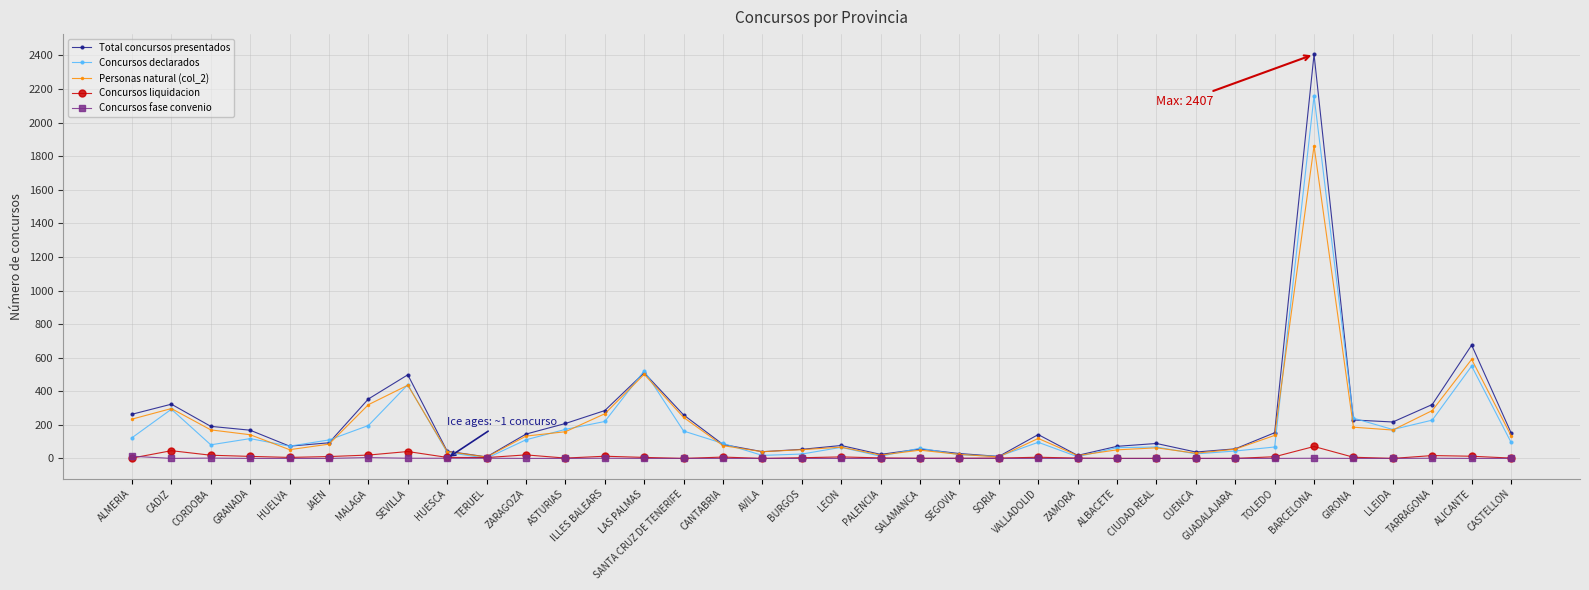

What is the value of the Concursos declarados point at the 14th from the left?

522